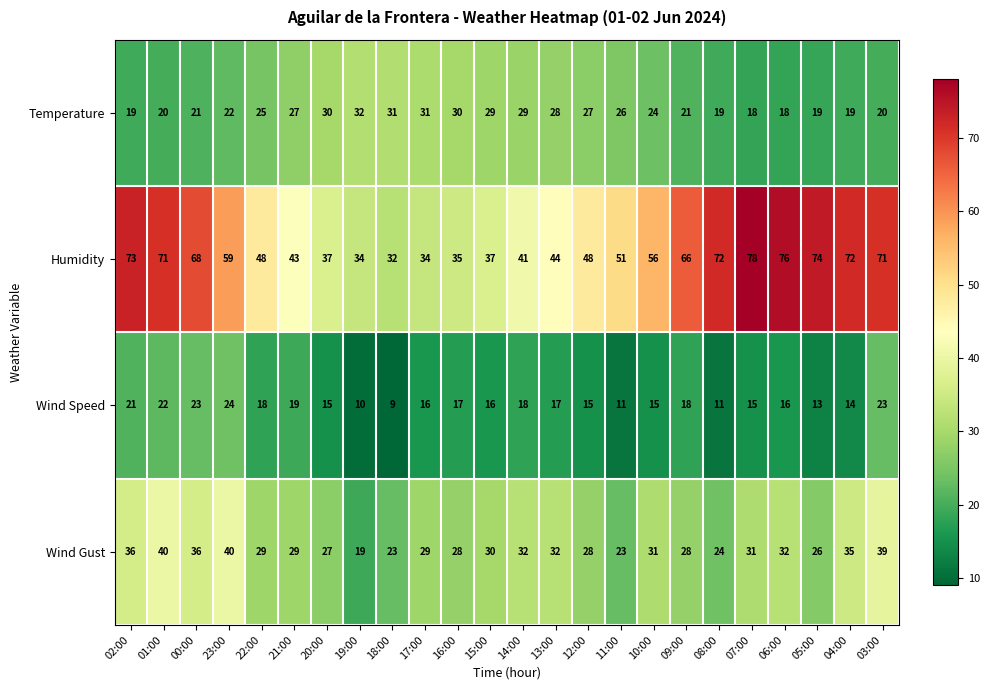

How many data points in Temperature are less than 25?

12